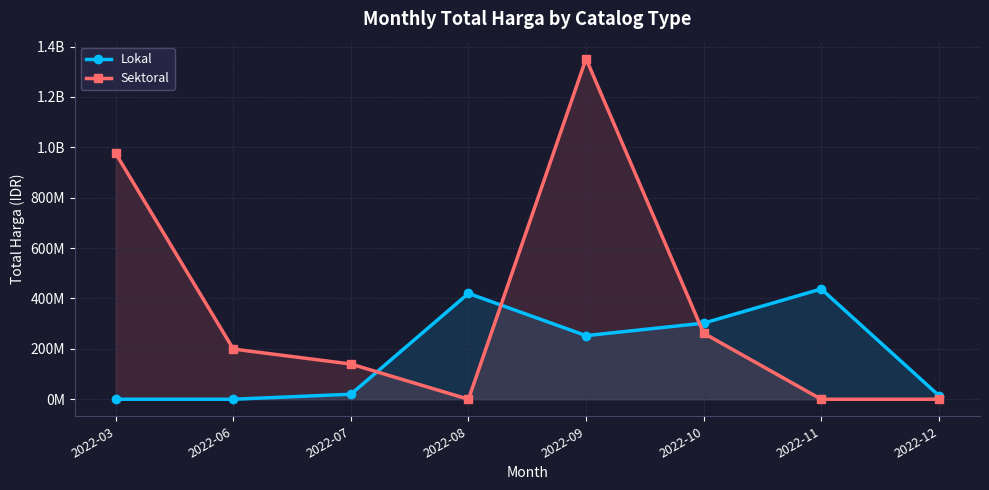

How many interior local peaks does the Sektoral series have?

1